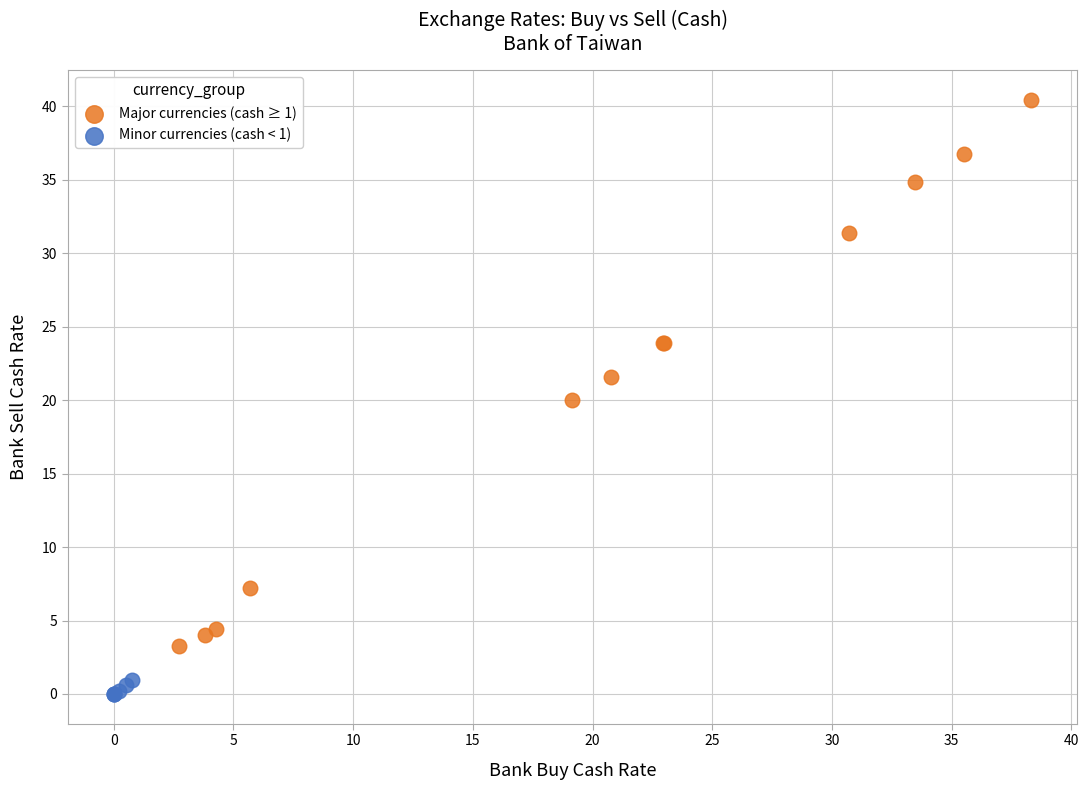

Which series has the largest Y range (max minus min)?

Major currencies (cash ≥ 1)